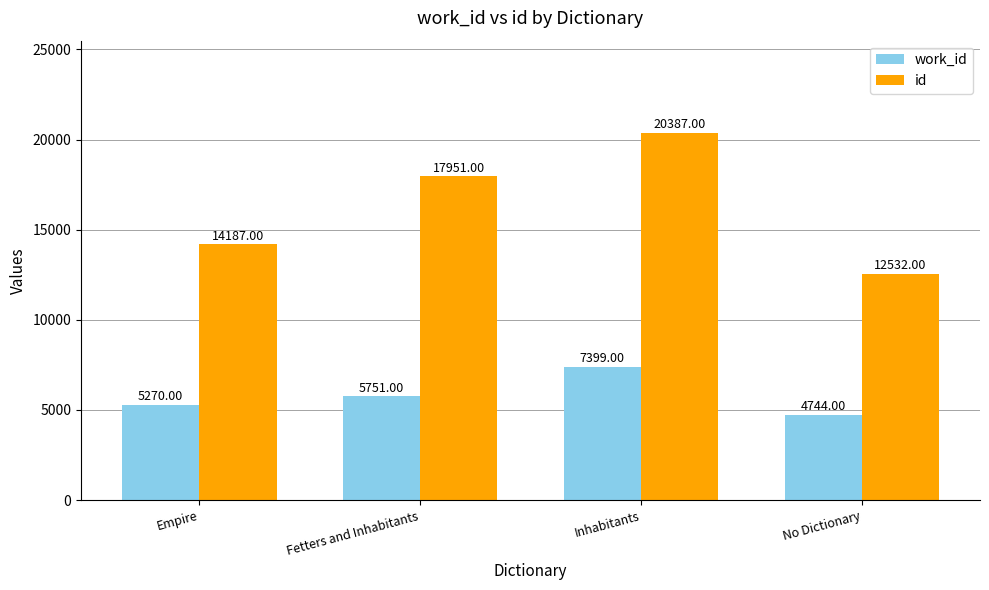

What is the sum of the id values at Fetters and Inhabitants and Inhabitants?

38338